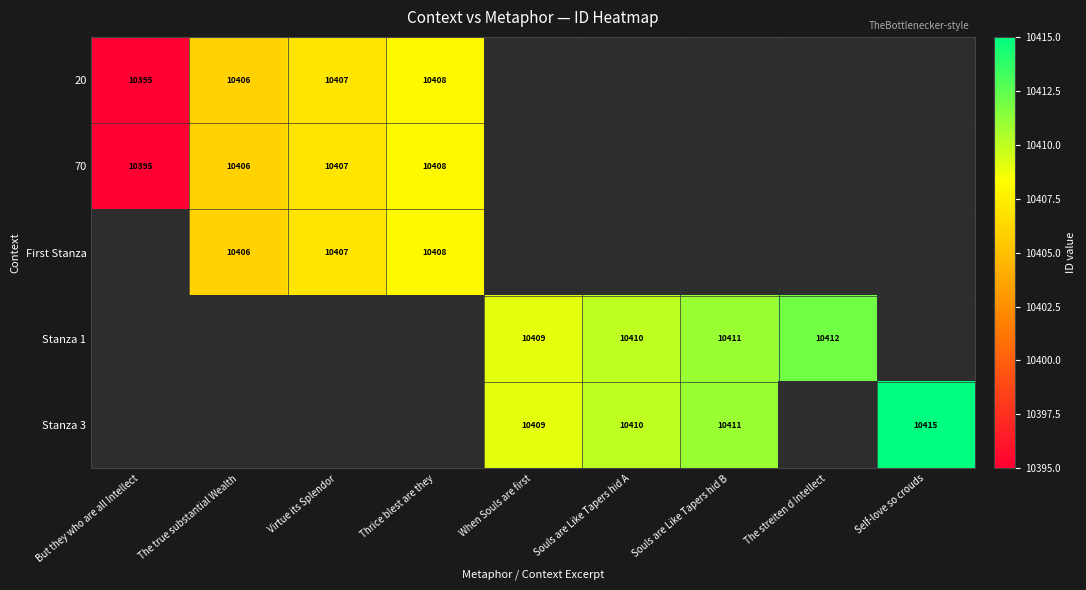

Is it true that 20 equals 10395 at But they who are all Intellect?

True